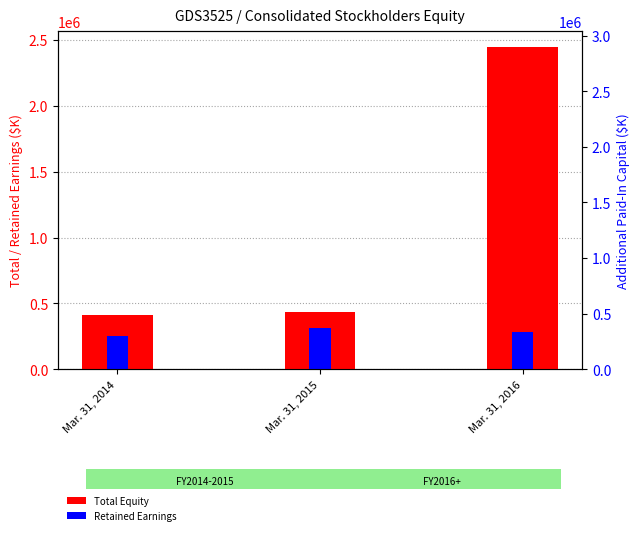

List the series in order of their peak value, lowest first.

Retained Earnings, Total Equity